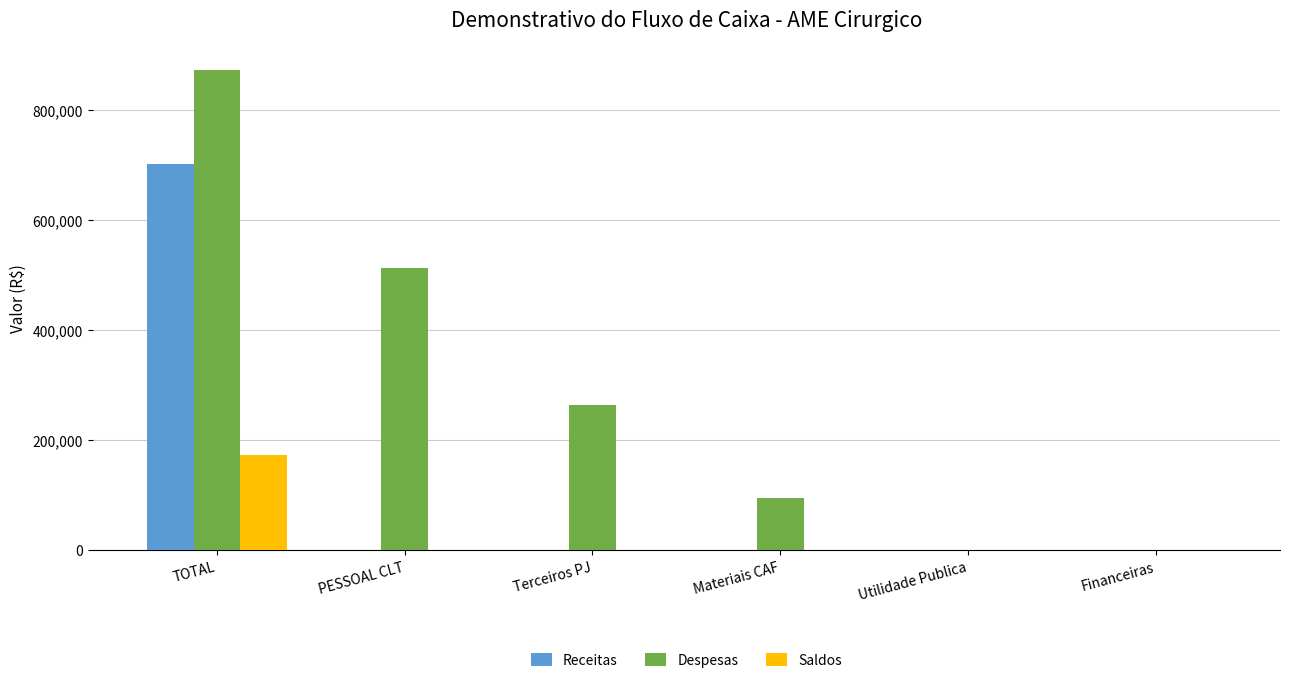

At which category is the sum across all series the highest?

TOTAL